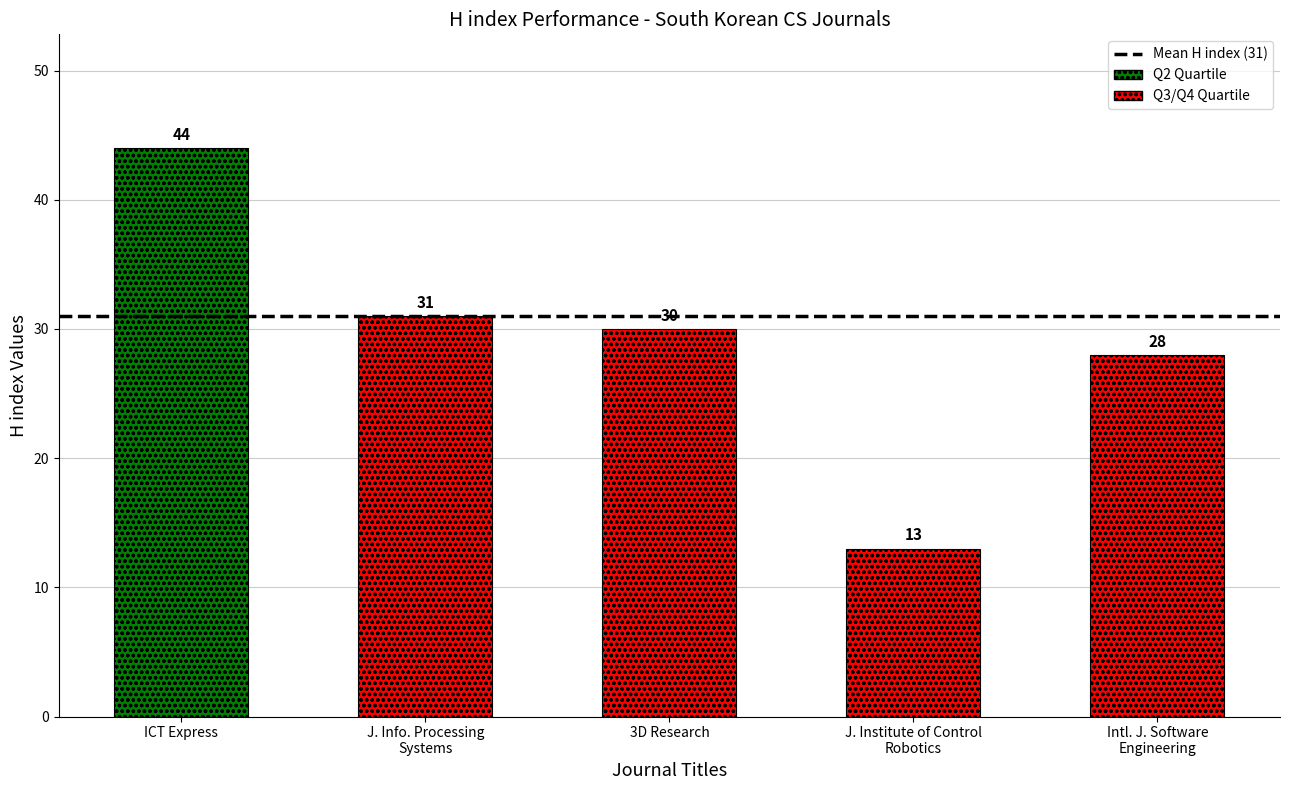

What is the minimum value shown in the chart?

13